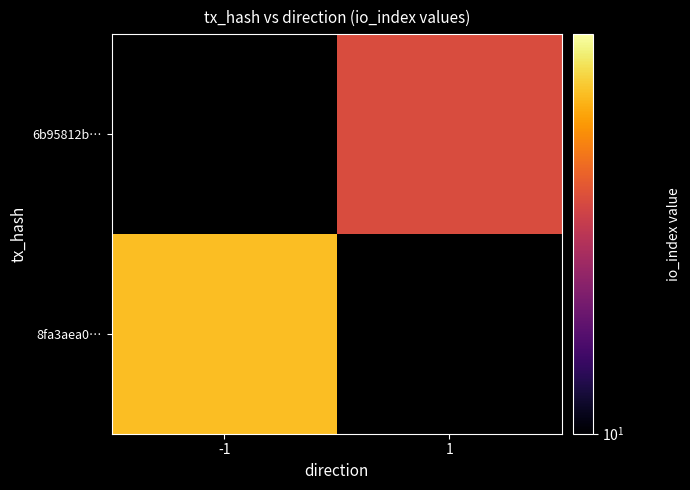

Between -1 and 1, which is larger?

1